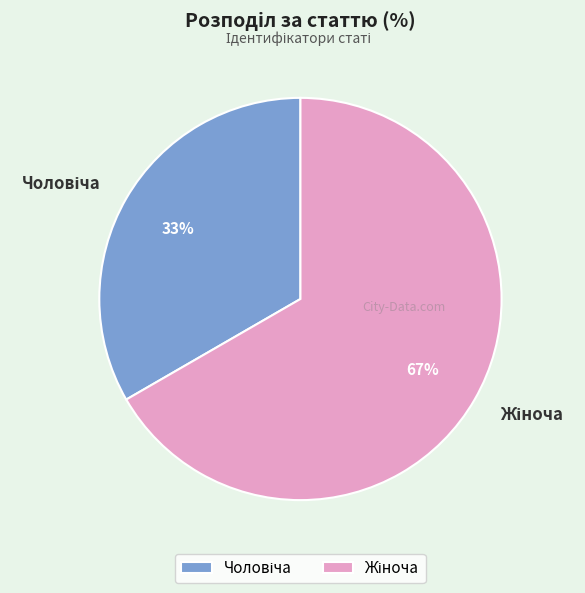

Is there a majority slice in this chart?

Yes